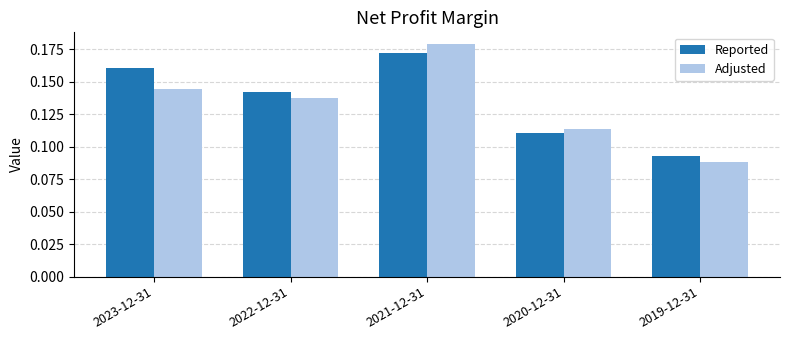

At which label does Adjusted reach its peak?

2021-12-31